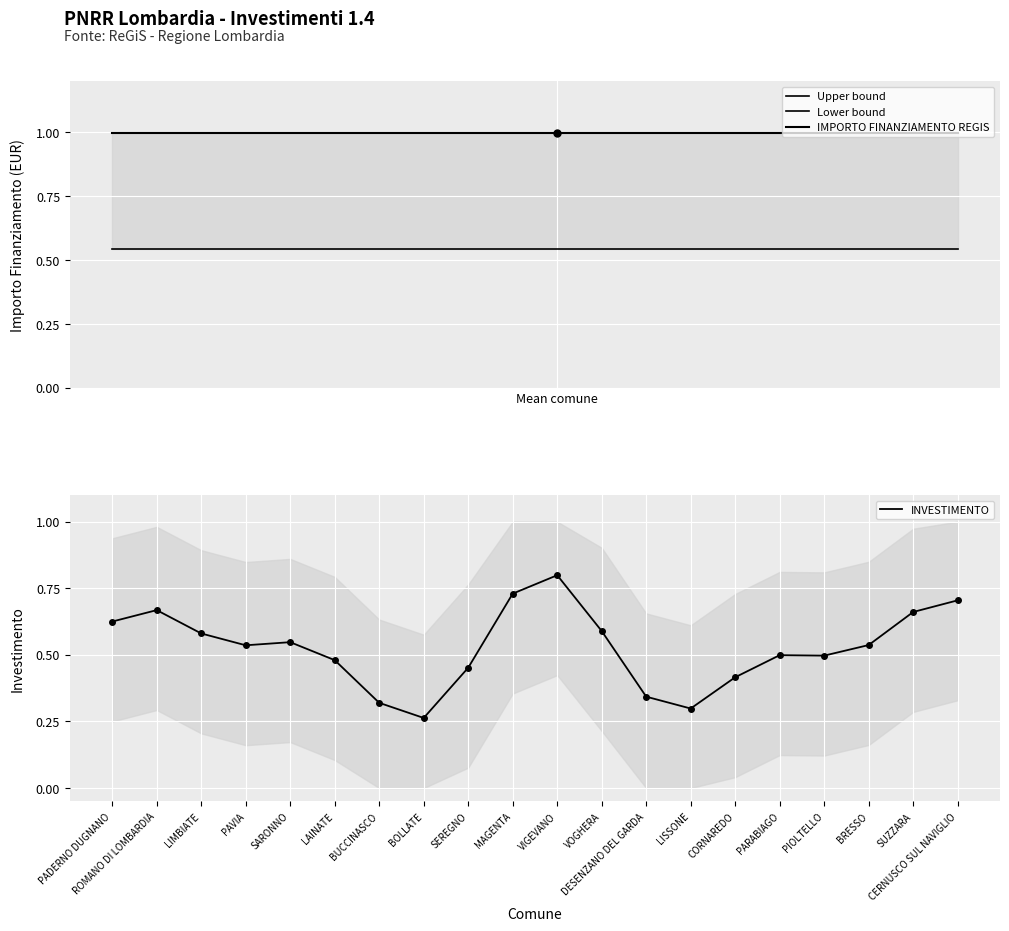

Where is INVESTIMENTO nearest to the value 0?

BOLLATE